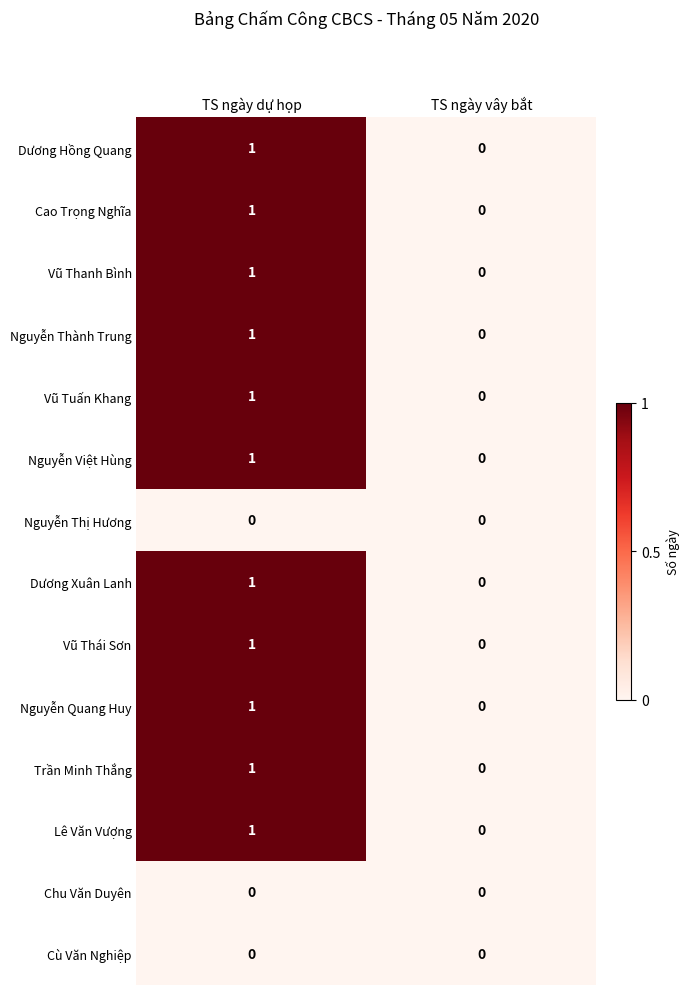

True or false: Cù Văn Nghiệp has a value of 0 at TS ngày vây bắt.

True